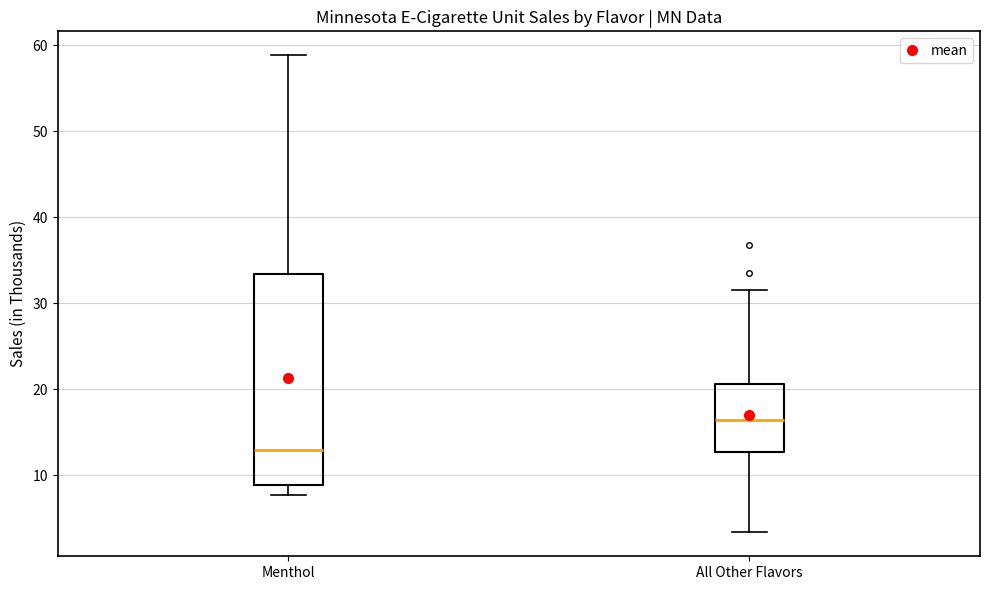

Comparing the boxes themselves (not the whiskers), which one is the tallest?

Menthol